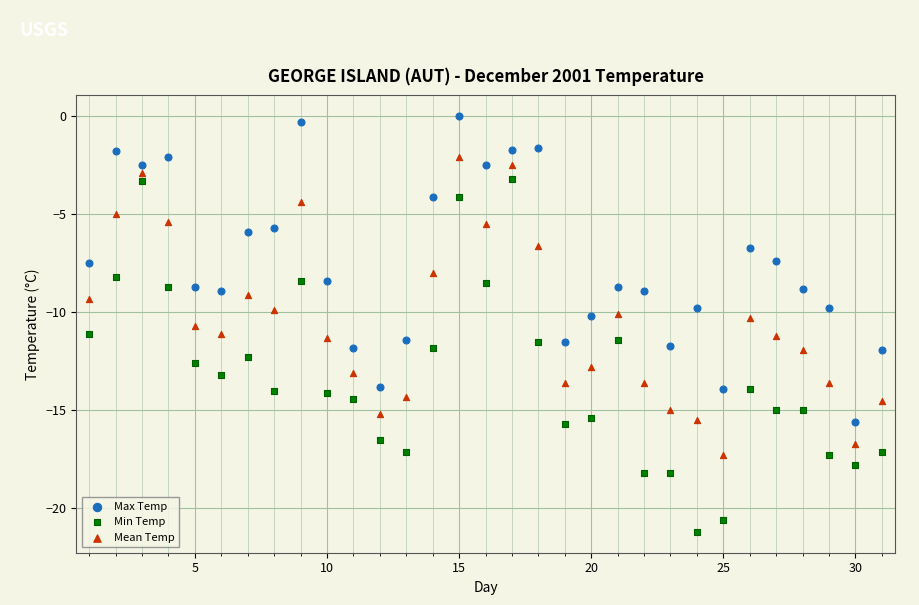

Which series has the widest spread of Y values?

Min Temp